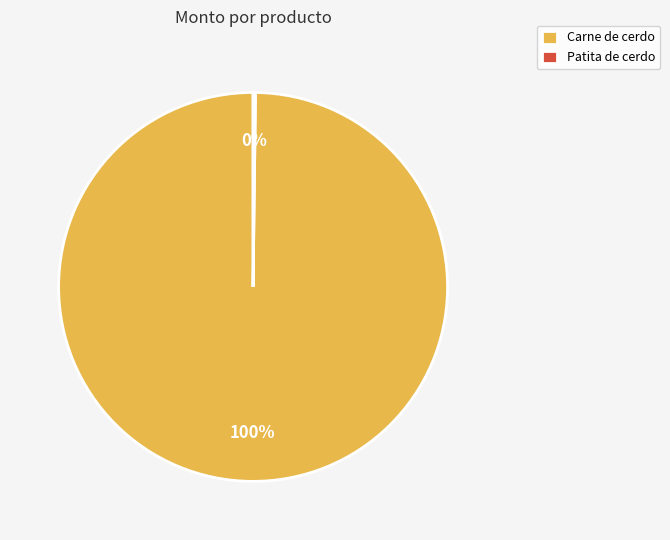

What percentage is the Carne de cerdo slice, to the nearest percent?

100%